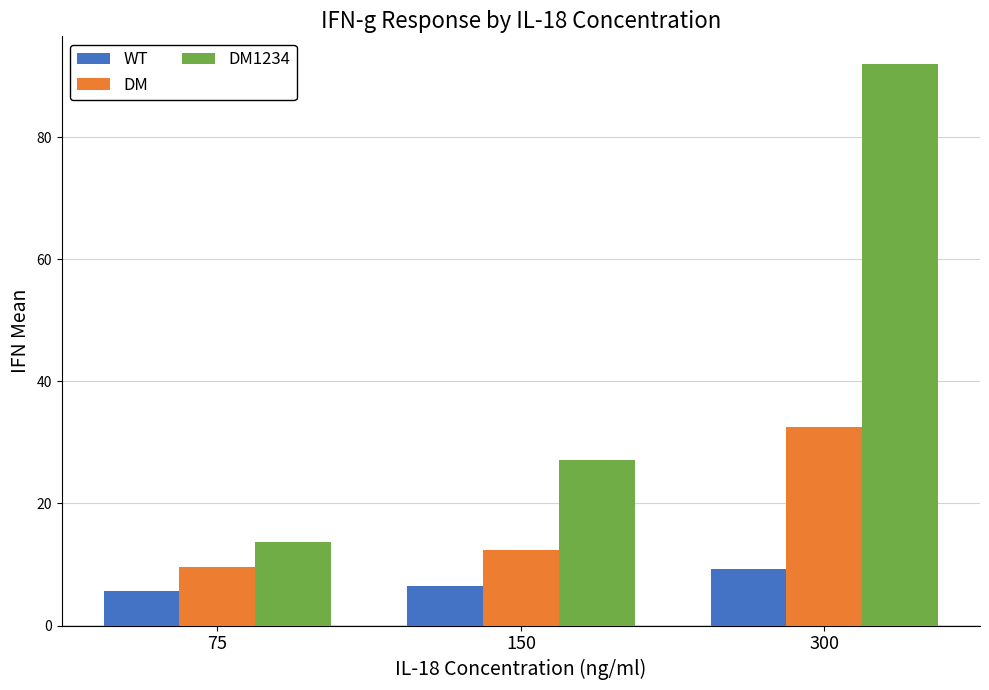

The WT series shows 6.4 at 150. True or false?

True